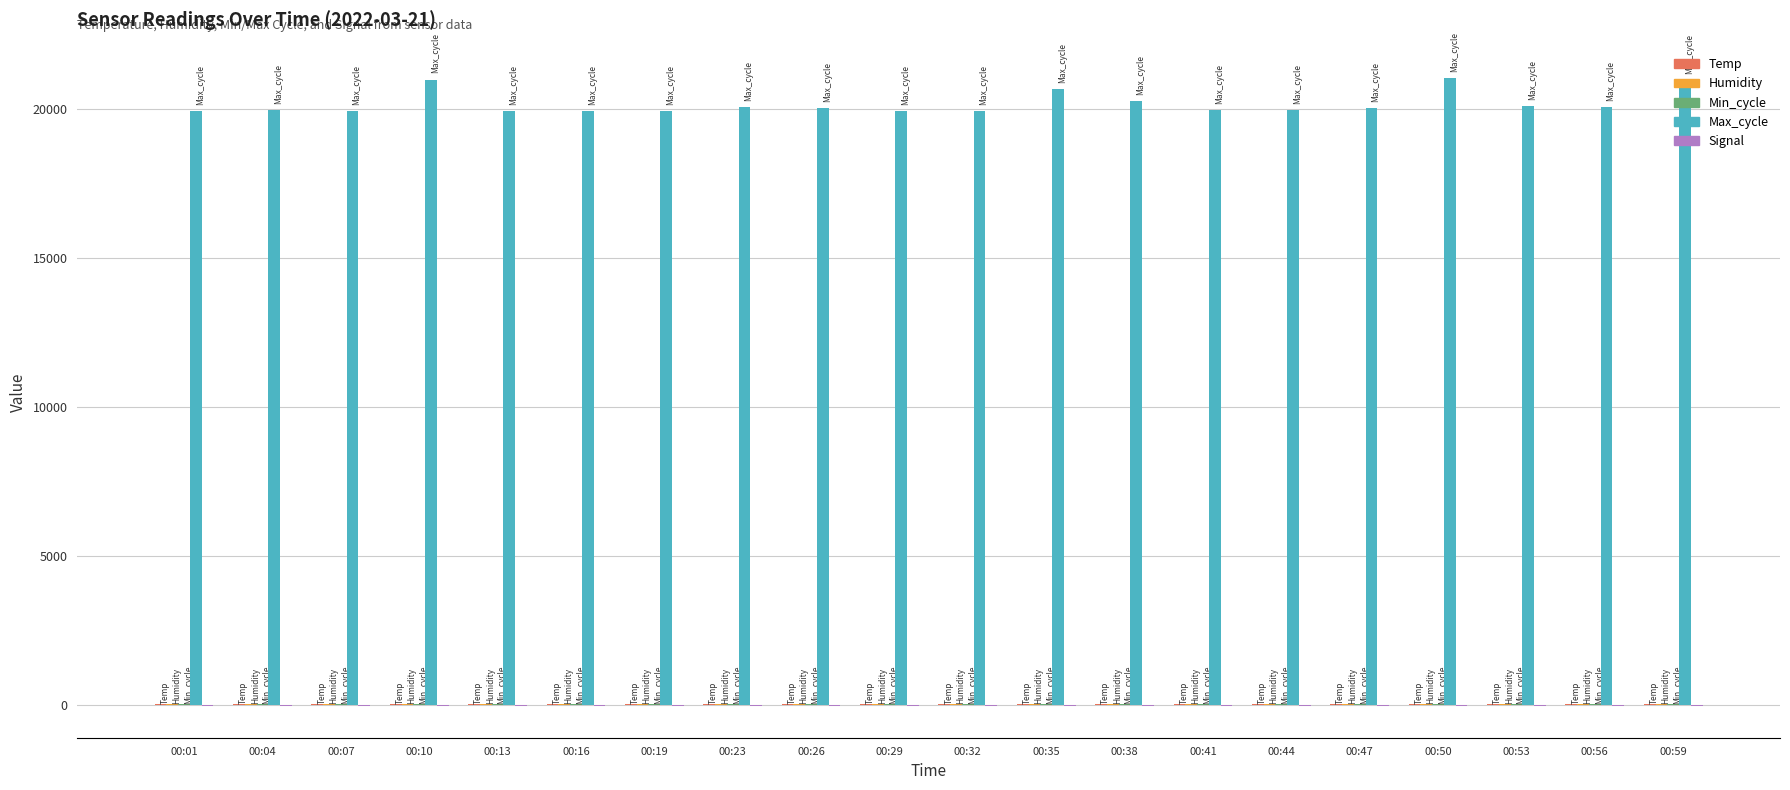

What is the greatest value displayed?

21033.0